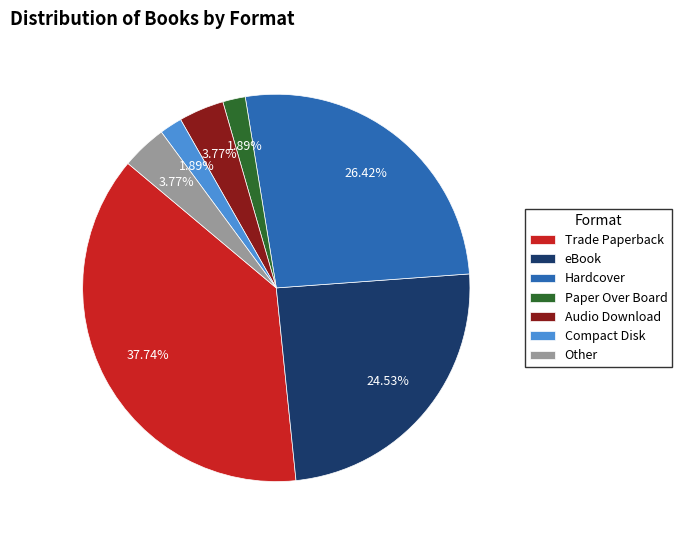

Does Audio Download represent more than half of the total?

No